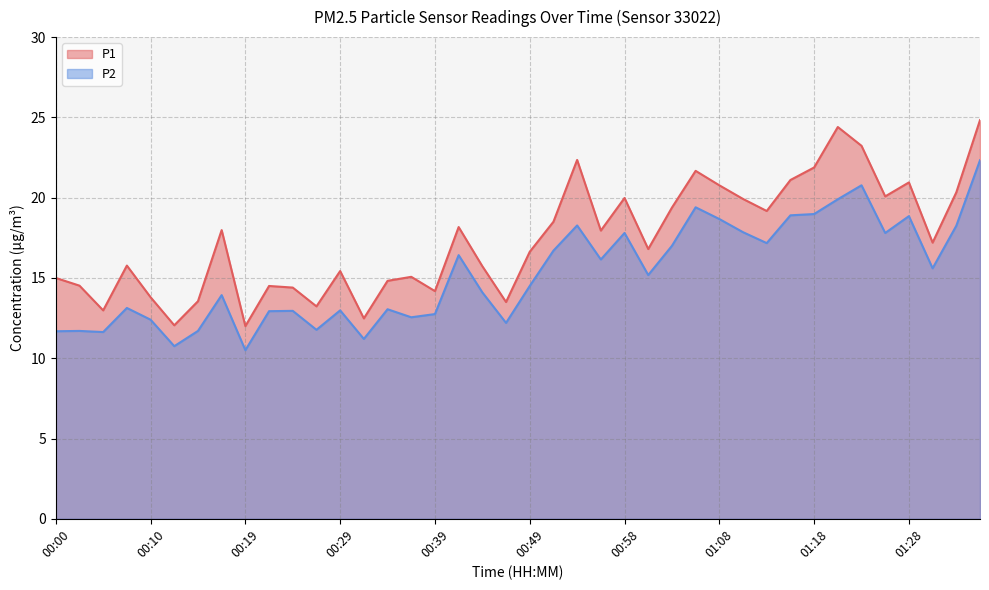

The P1 series shows 14.8 at 00:34. True or false?

True